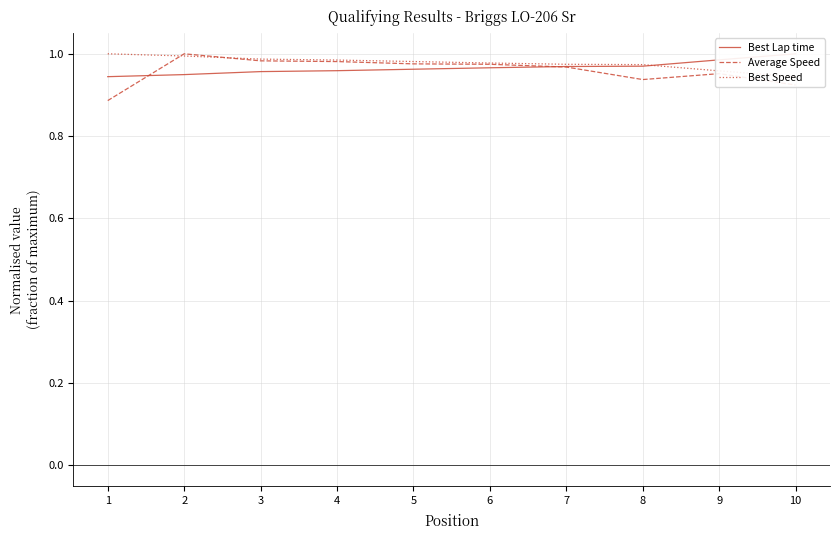

Reading left to right, what are all the values shown in this chart?

Best Lap time: 0.9	0.9	1.0	1.0	1.0	1.0	1.0	1.0	1.0	1.0
Average Speed: 0.9	1.0	1.0	1.0	1.0	1.0	1.0	0.9	1.0	0.9
Best Speed: 1.0	1.0	1.0	1.0	1.0	1.0	1.0	1.0	1.0	0.9